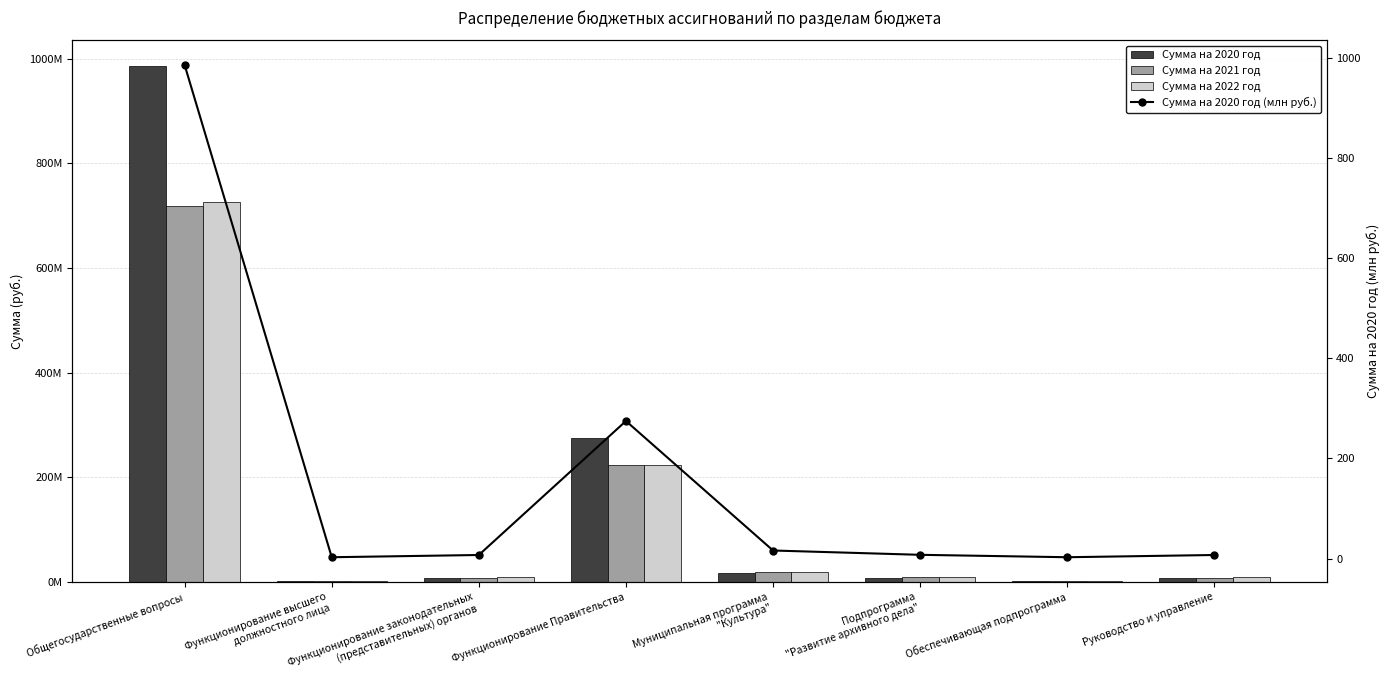

Are the bars horizontal?

No